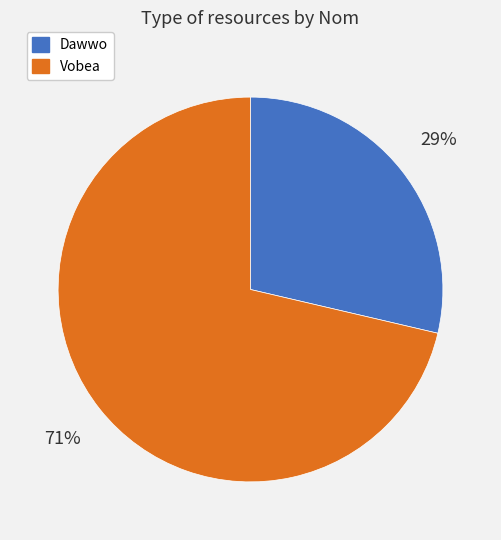

How many segments does this pie chart have?

2